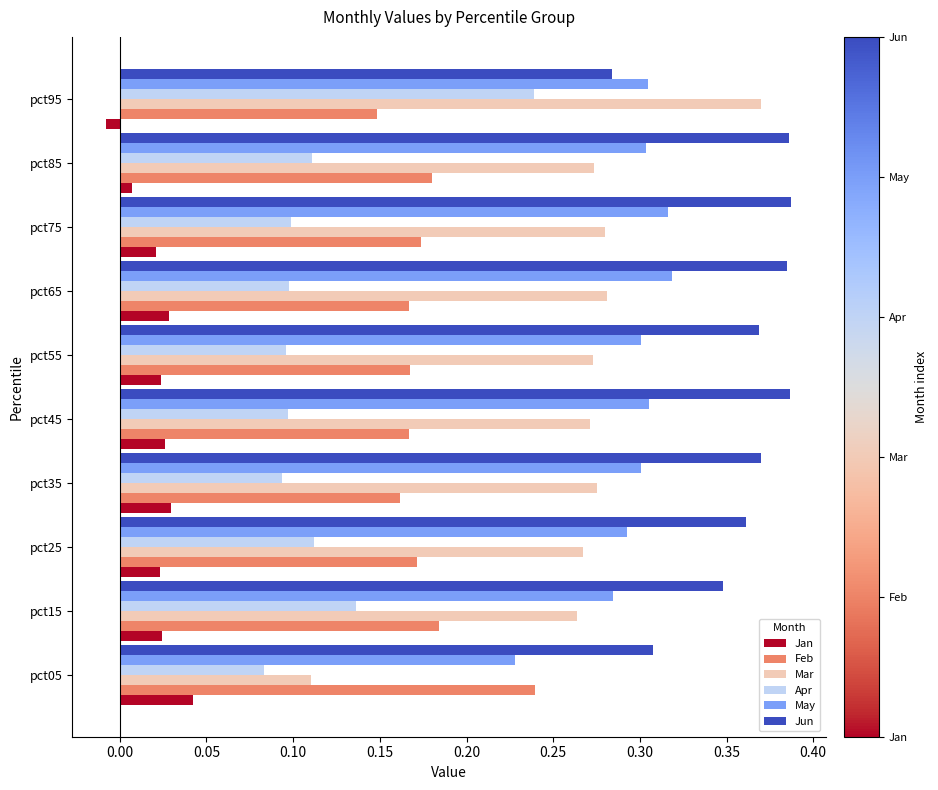

Is it true that Mar equals 0.1 at pct35?

False